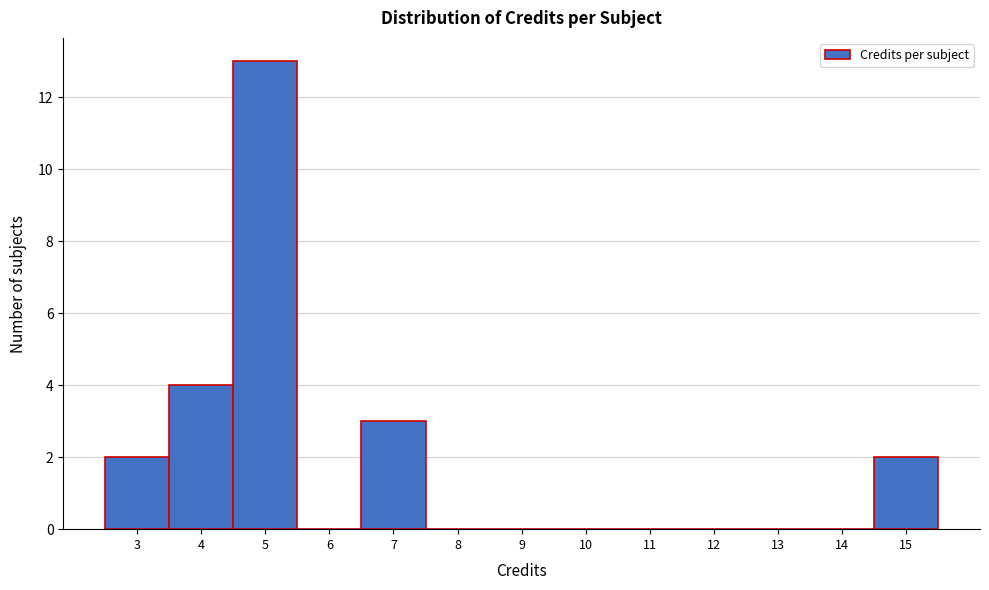

Reading left to right, transcribe this chart: for each bar, give the range it covers on the x-axis and its height. The values are not printed on the chart, so give them approximately, as read against the axis.

2.5 to 3.5: 2
3.5 to 4.5: 4
4.5 to 5.5: 13
5.5 to 6.5: 0
6.5 to 7.5: 3
7.5 to 8.5: 0
8.5 to 9.5: 0
9.5 to 10.5: 0
10.5 to 11.5: 0
11.5 to 12.5: 0
12.5 to 13.5: 0
13.5 to 14.5: 0
14.5 to 15.5: 2